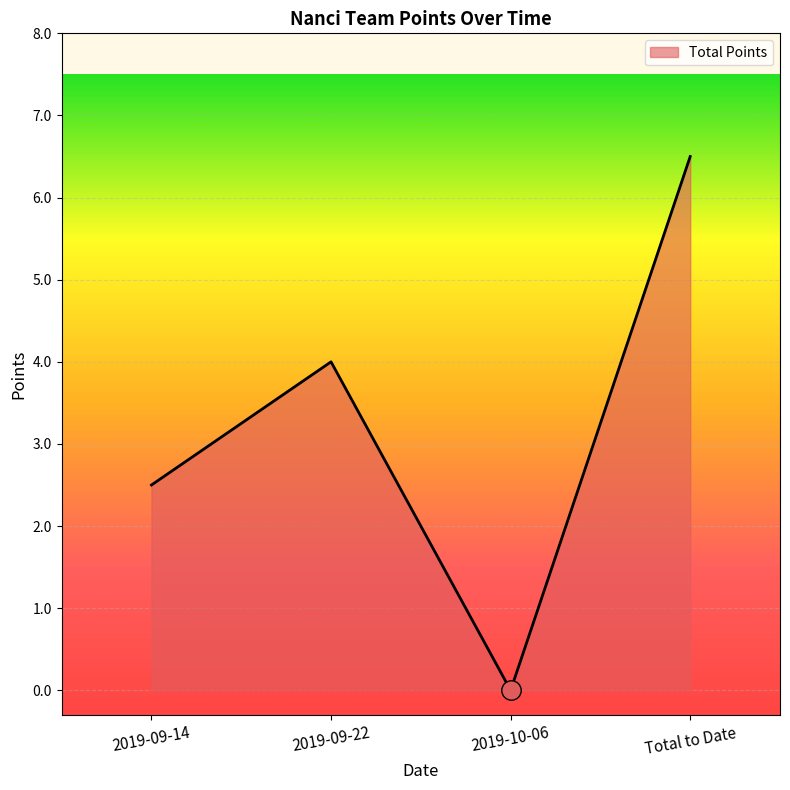

Where is the data nearest to the value 3?

2019-09-14